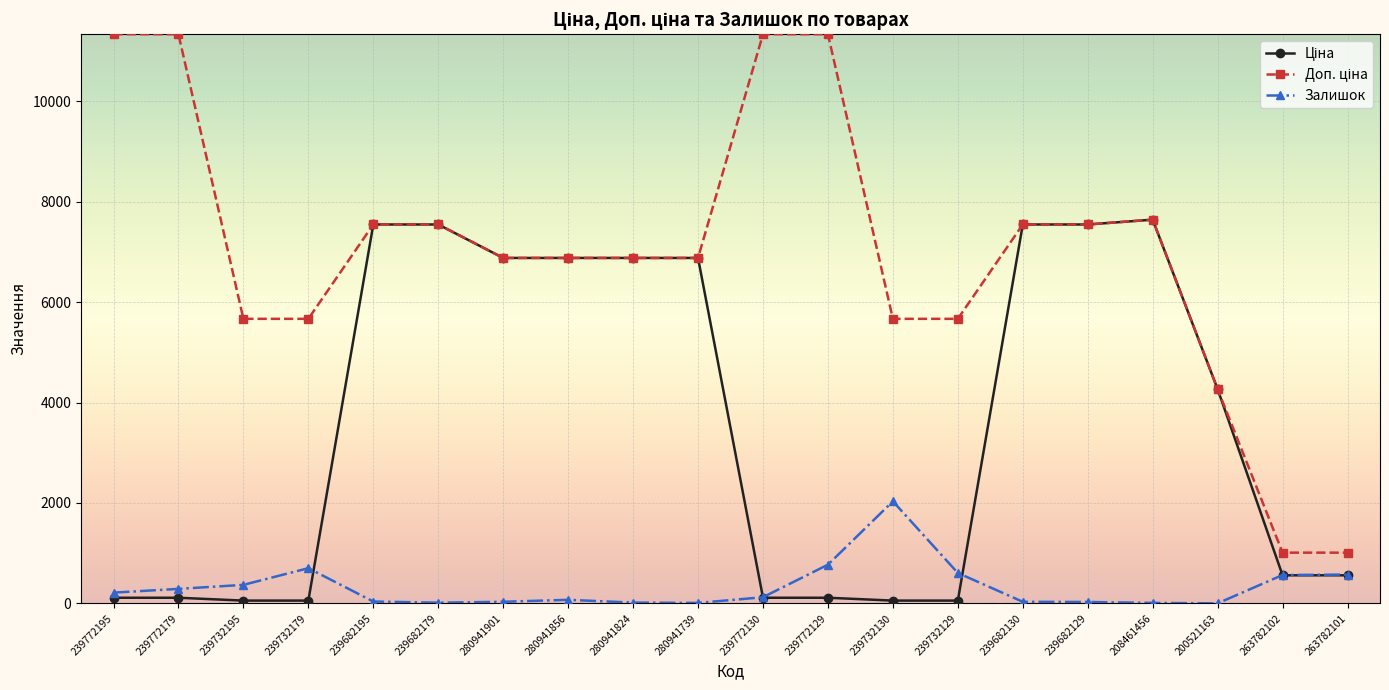

How many lines are shown in the chart?

3